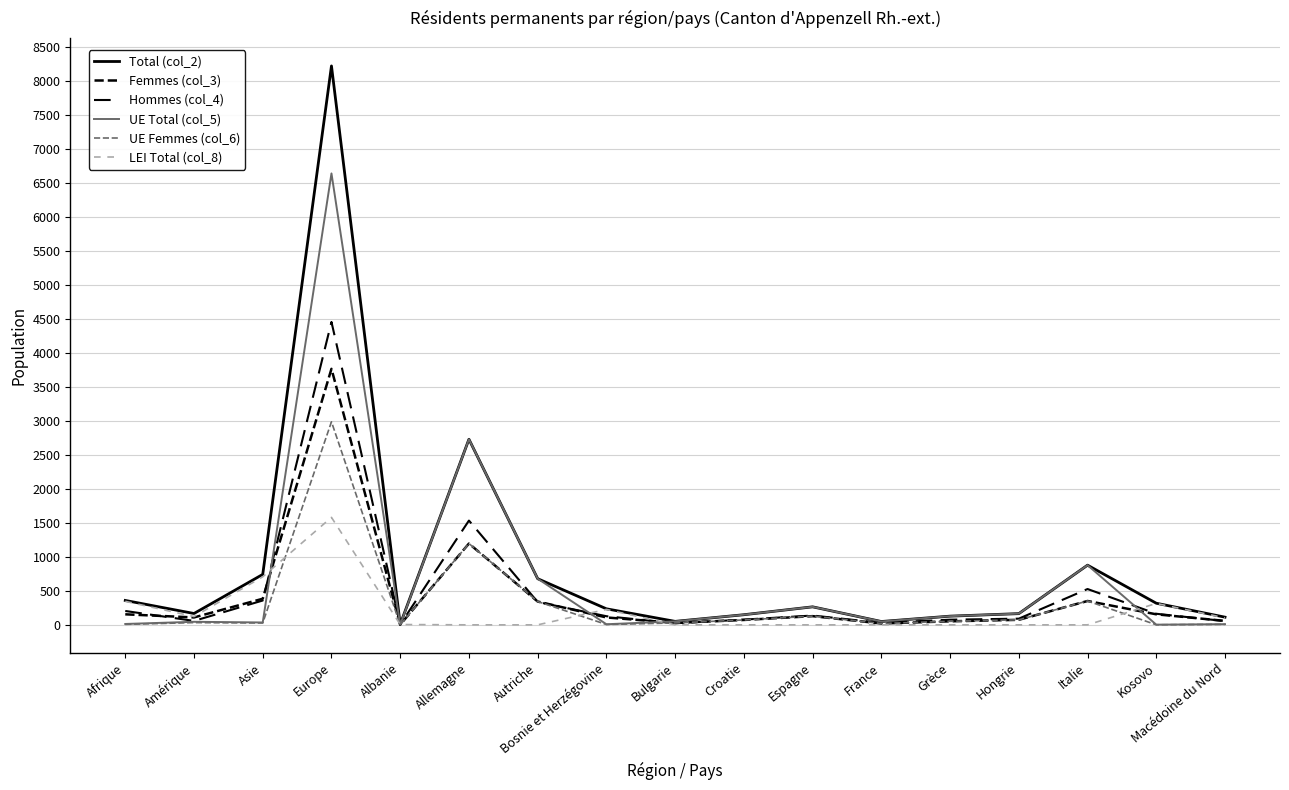

The Hommes (col_4) series shows 767 at Italie. True or false?

False